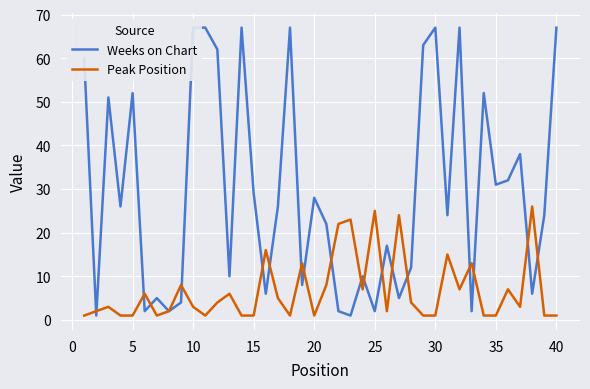

How many lines are shown in the chart?

2